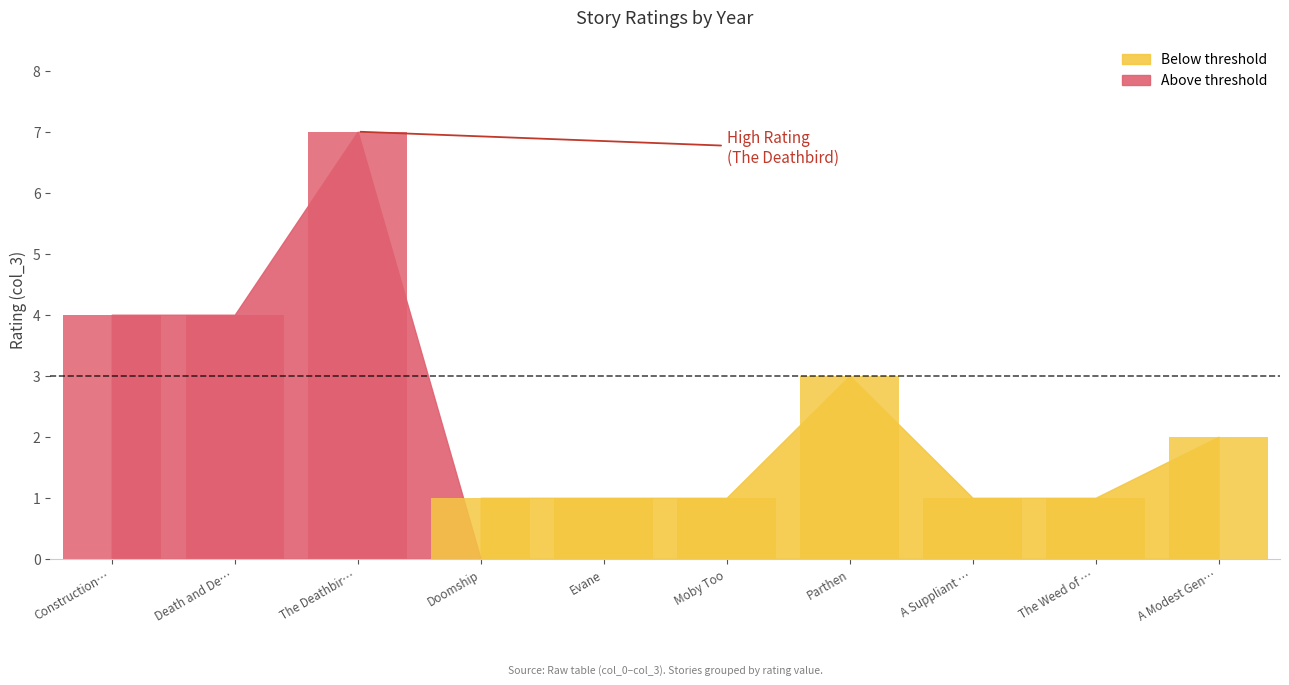

What is the label of the 6th bar from the left?

Moby Too